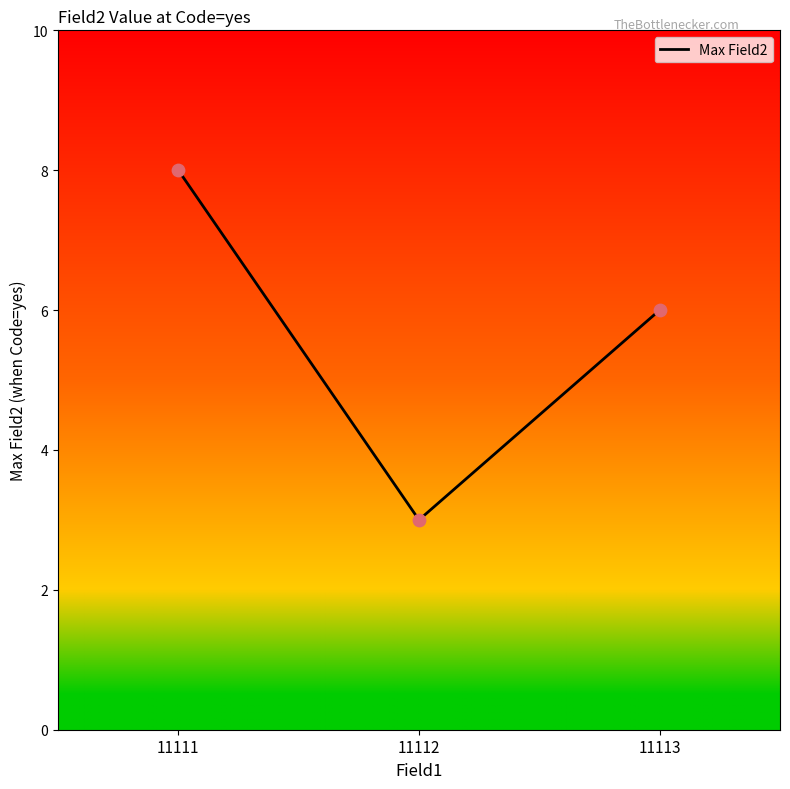

Approximately how many times larger is the value at 11113 compared to 11112?

2.0